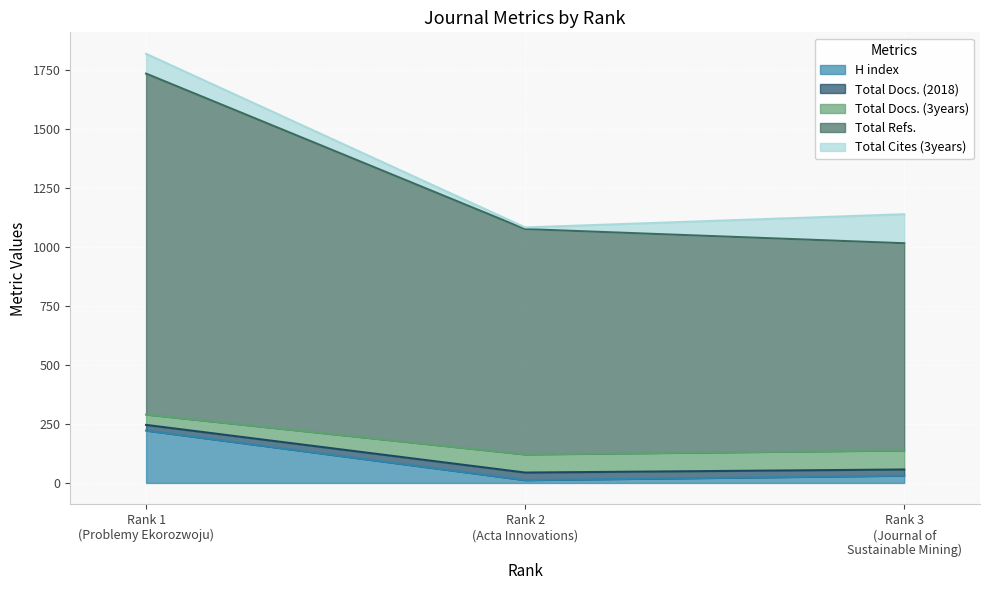

What is the maximum value for H index?

222